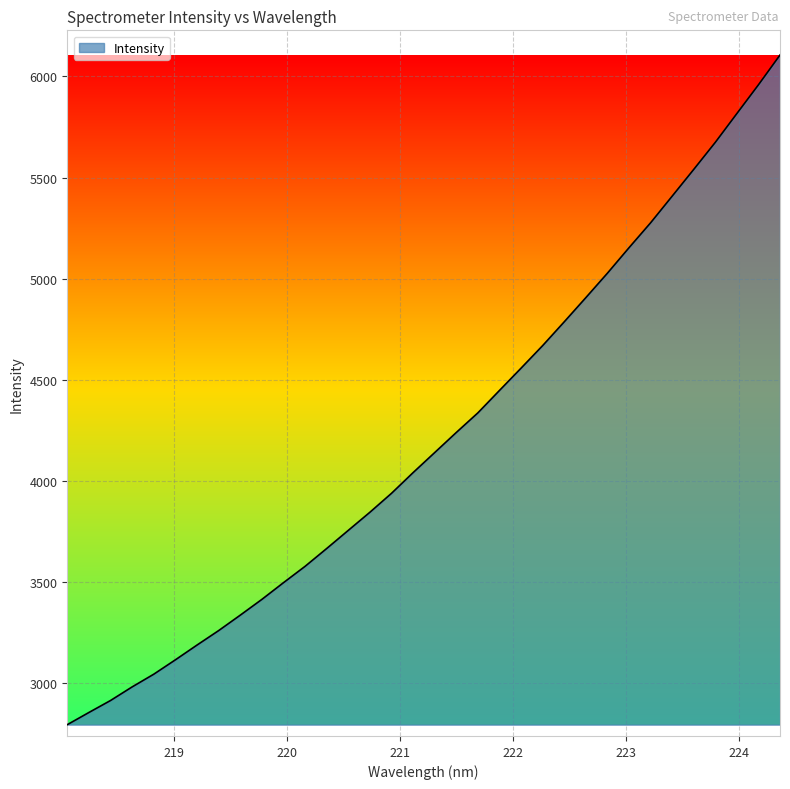

How many lines are shown in the chart?

1